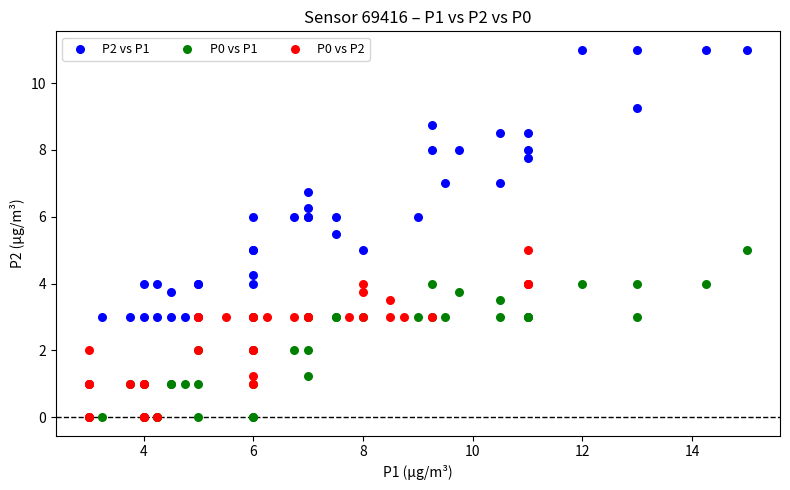

Which series has the widest spread of Y values?

P2 vs P1